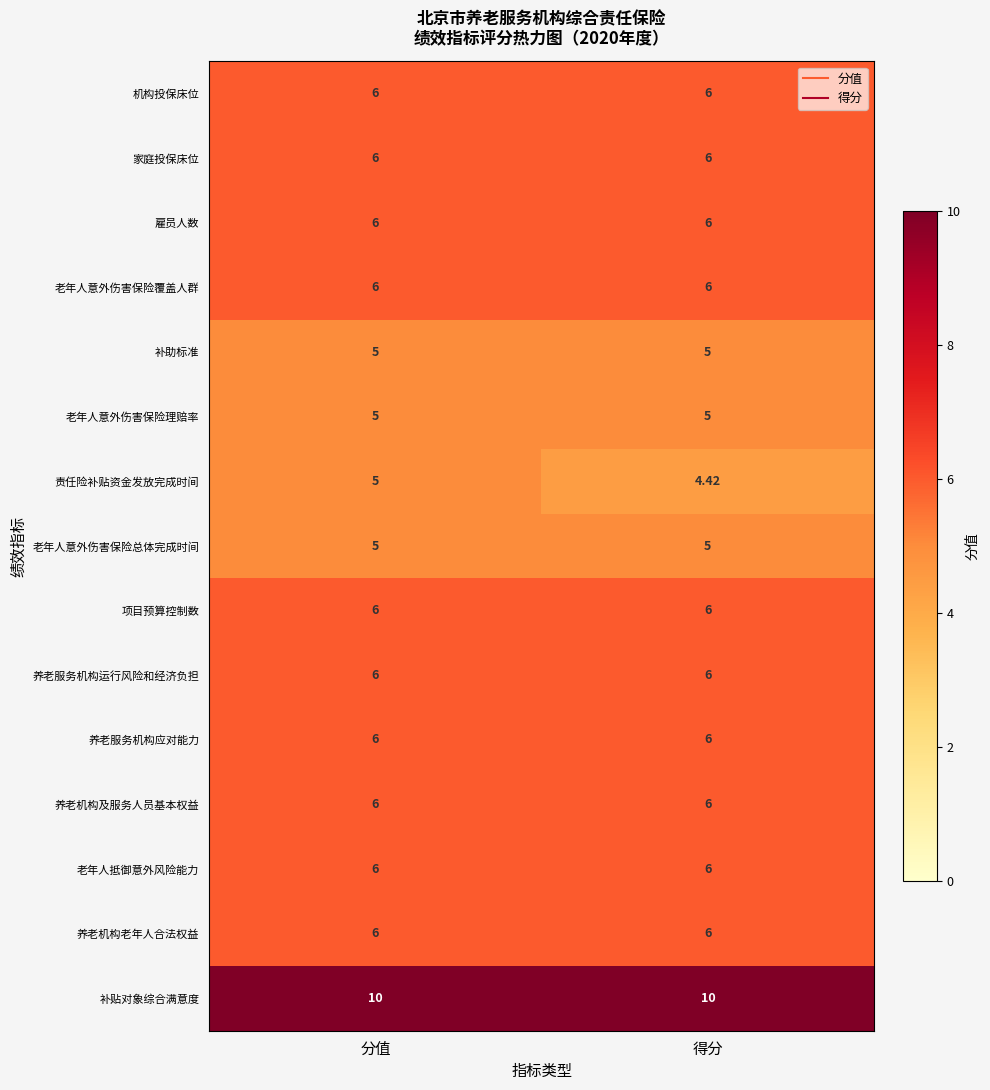

Which series has the widest spread of values?

责任险补贴资金发放完成时间